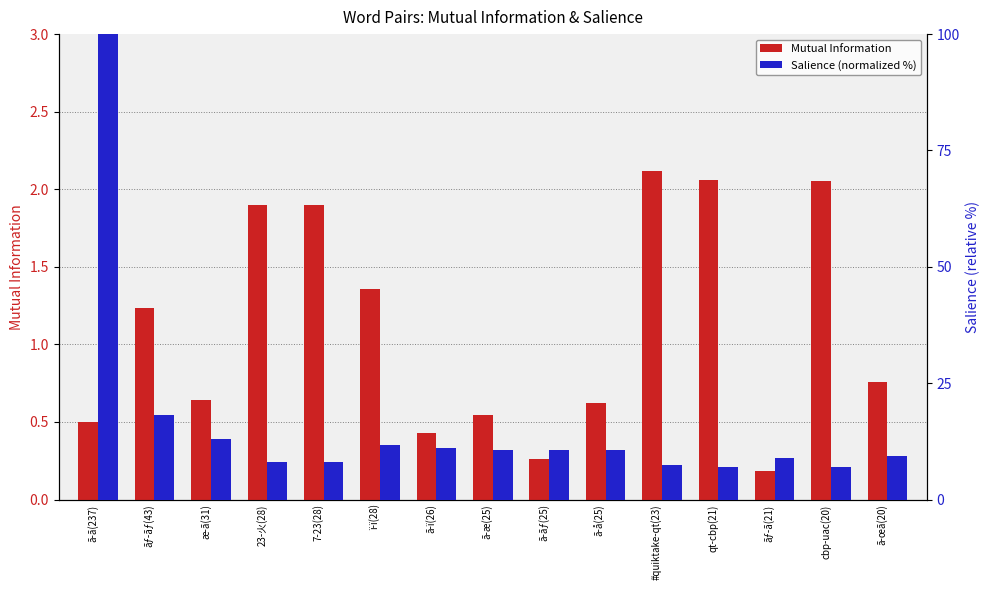

Rank the categories by Salience (normalized %) value from lowest to highest.

cbp-uac(20), qt-cbp(21), #quiktake-qt(23), 23-火(28), 7-23(28), ãƒ-ã(21), ã-œã(20), ã-æ(25), ã-ãƒ(25), ã-å(25), ã-ï(26), ï-ï(28), æ-ã(31), ãƒ-ãƒ(43), ã-ã(237)